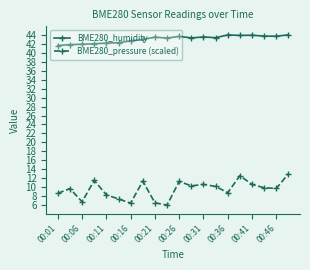

True or false: BME280_humidity and BME280_pressure (scaled) intersect in this chart.

False